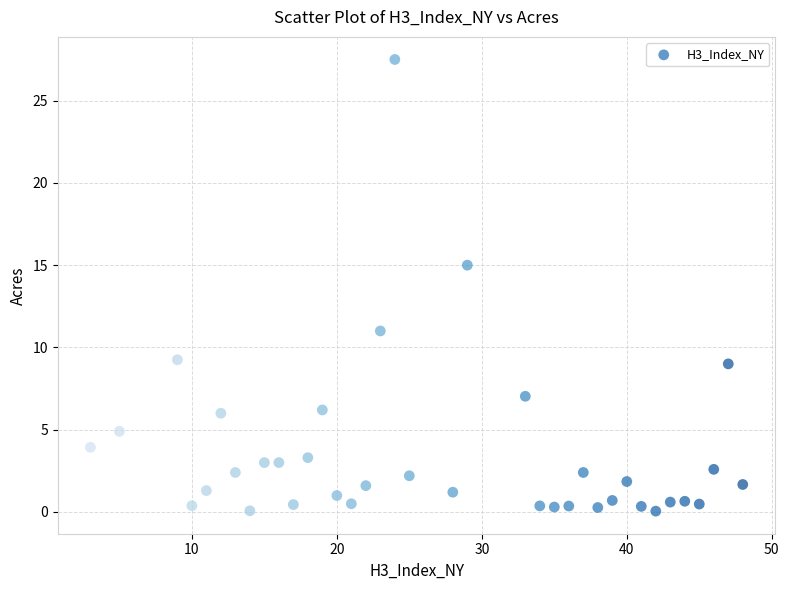

What is the range of X values (max minus min)?

45.0